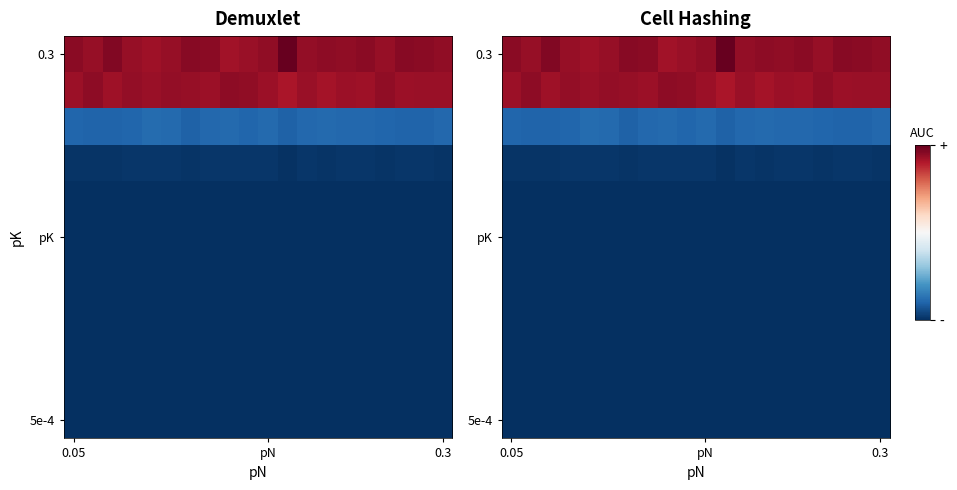

What is the greatest value displayed?

1.0